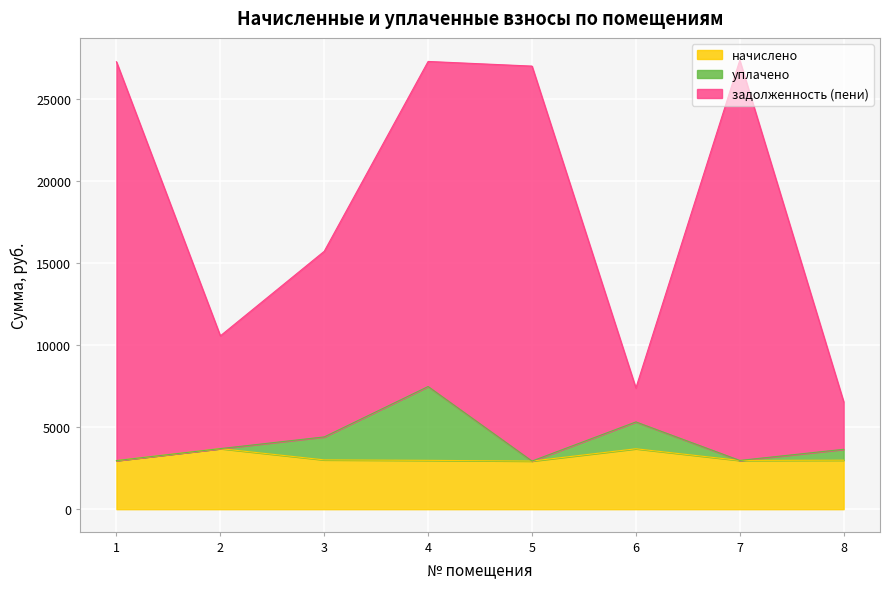

What is the difference between the maximum and minimum values in the начислено series?

758.4